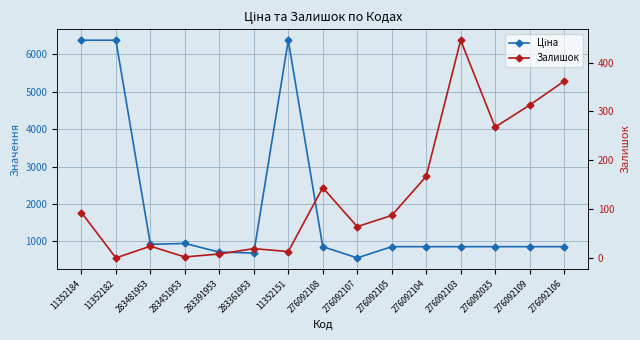

In Ціна, how many points are higher than both neighbors (excluding endpoints)?

2